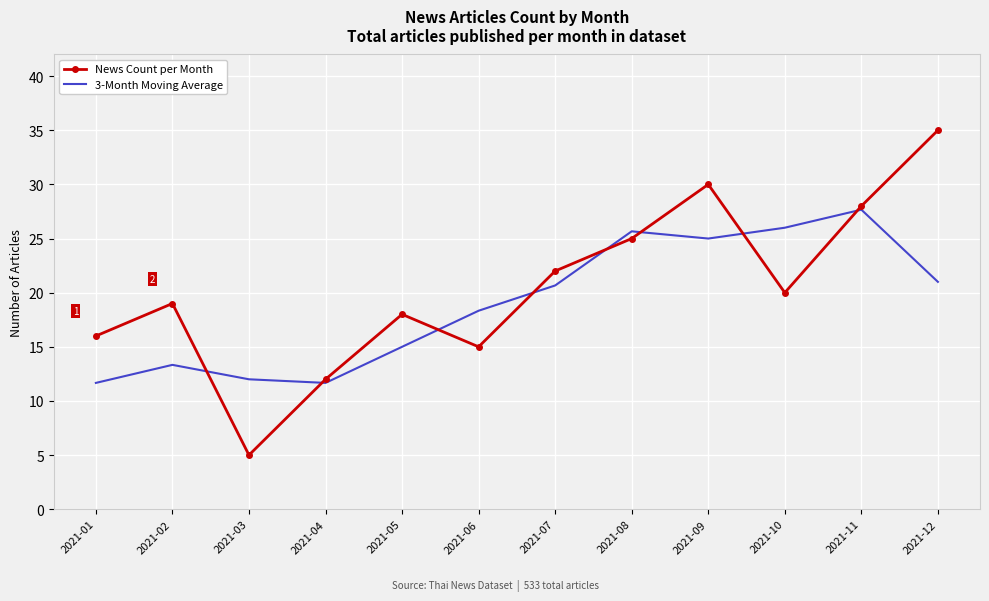

What is the smallest value displayed?

5.0